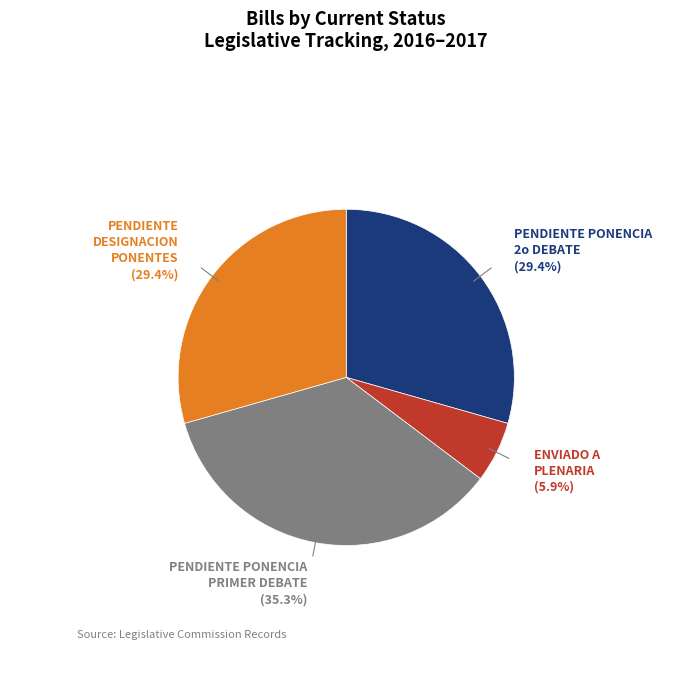

Is there a majority slice in this chart?

No